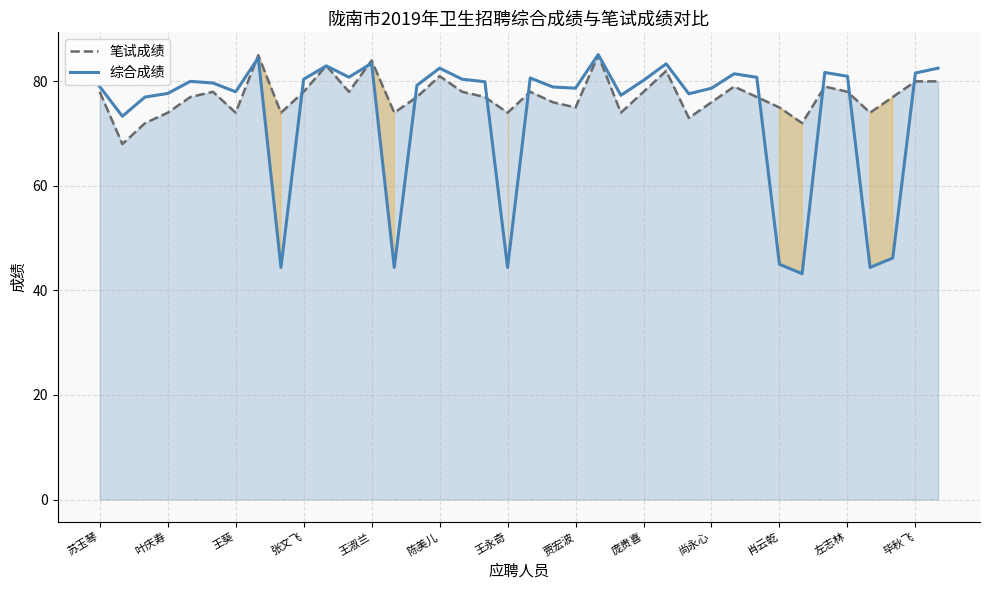

What is the value of the 笔试成绩 point at the 6th from the left?

78.0